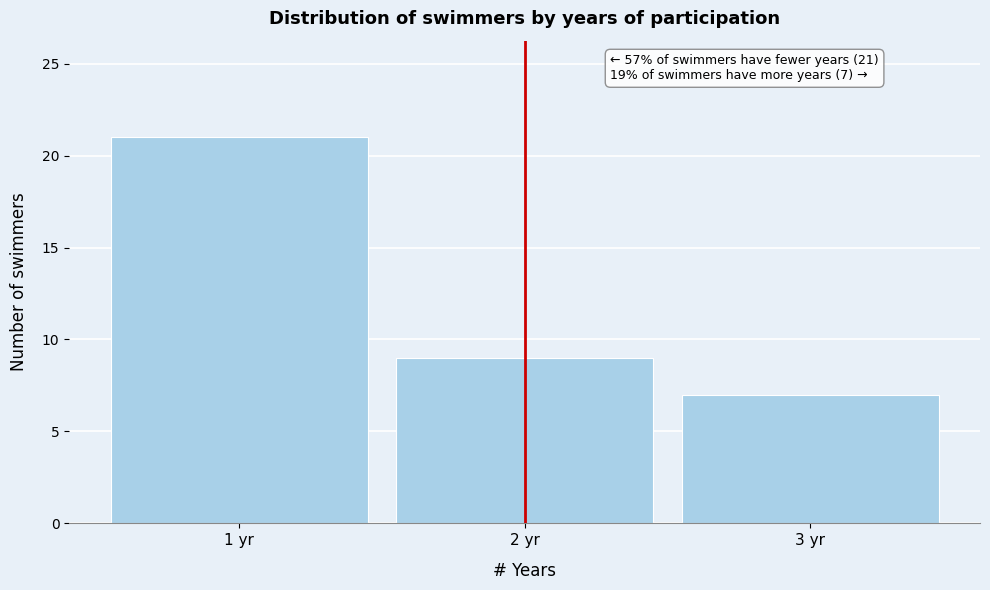

Which range on the x-axis has the tallest bar?

0.5 to 1.5